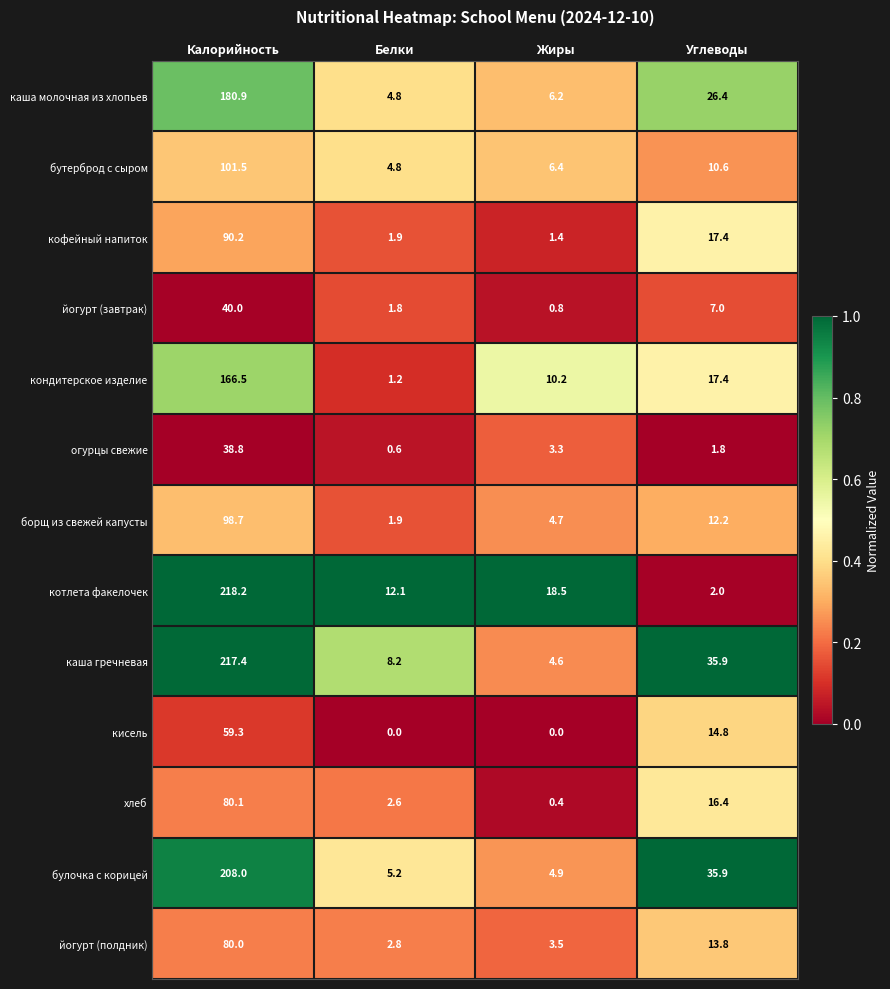

What is the average value of the йогурт (завтрак) series?

12.4